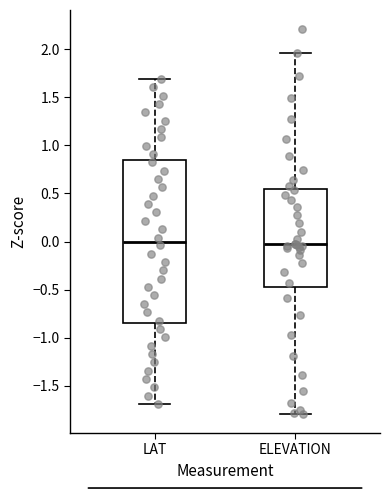

Which box is the tallest, from its lower edge to its upper edge?

LAT